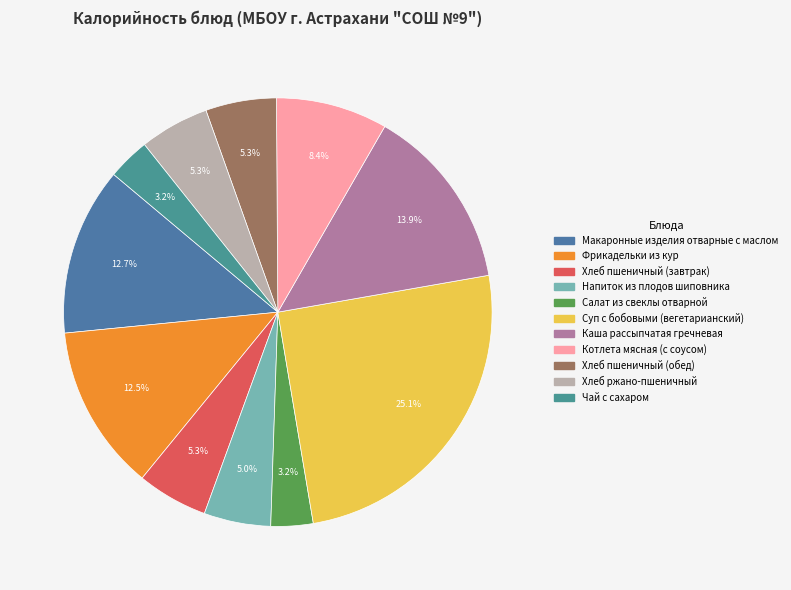

Count the number of slices in the pie.

11